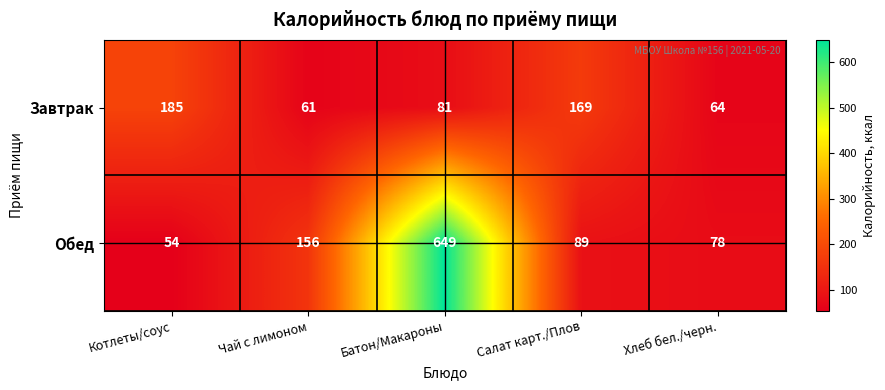

Which category has the lowest value across all series?

Котлеты/соус